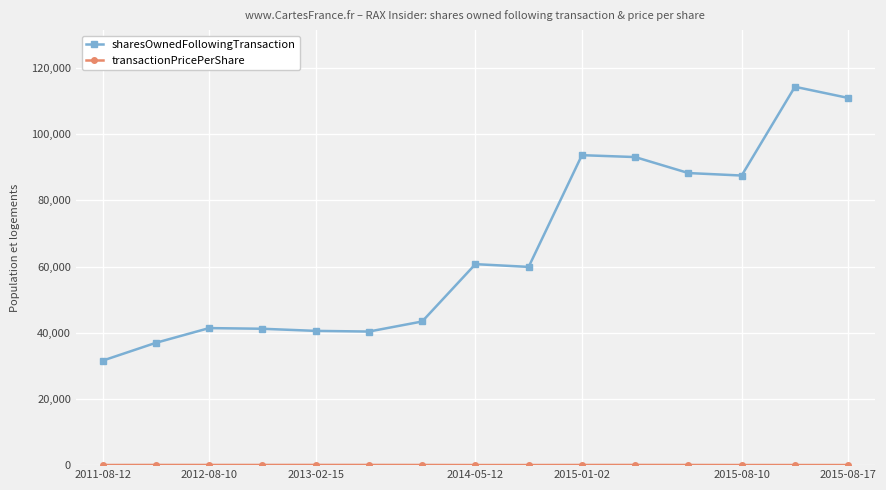

Which series has the largest total across all categories?

sharesOwnedFollowingTransaction